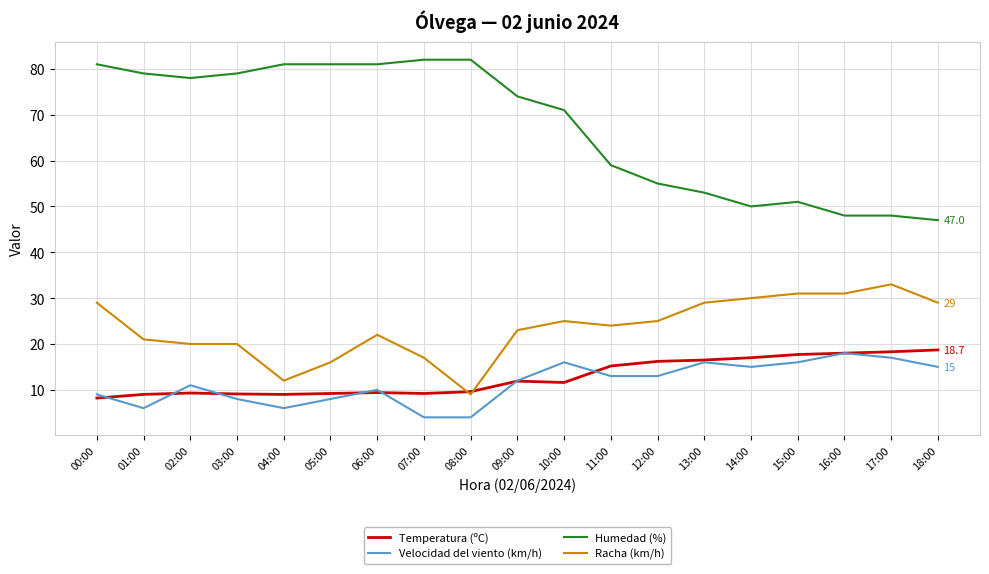

Which series ends up on top after the final intersection of Temperatura (ºC) and Racha (km/h)?

Racha (km/h)